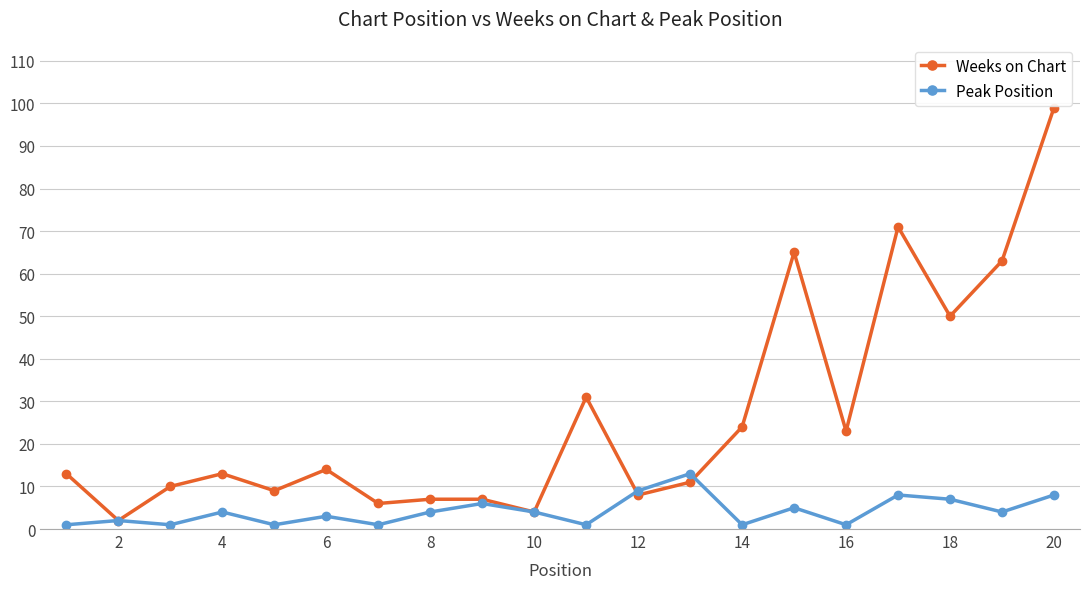

Which series has the widest spread of values?

Weeks on Chart